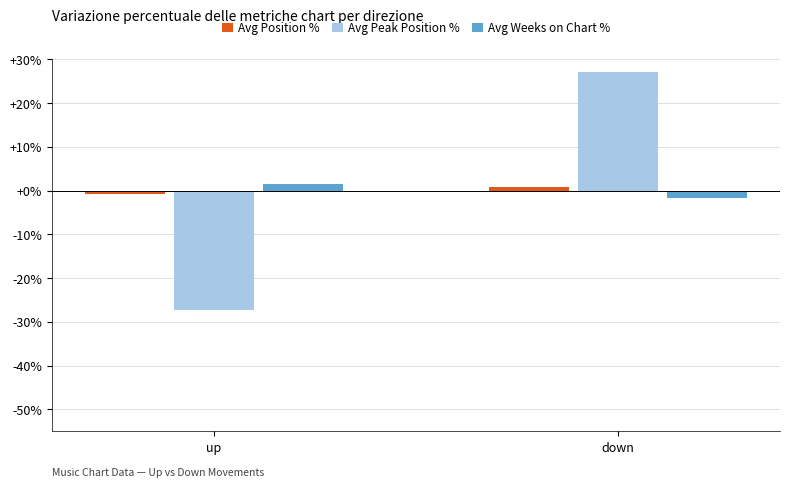

How many categories are shown in the chart?

2